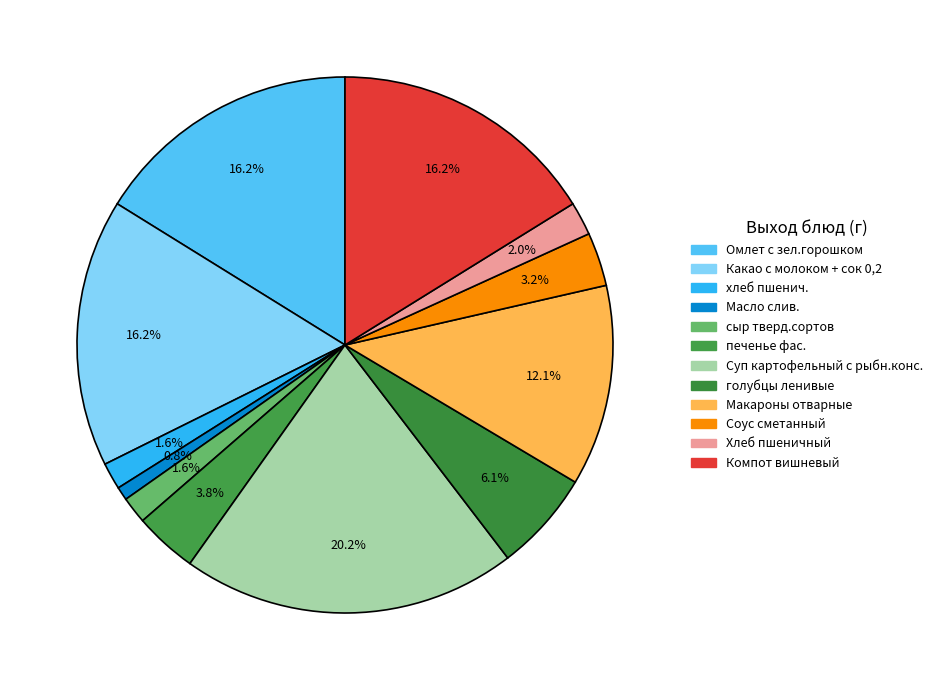

Is there a majority slice in this chart?

No